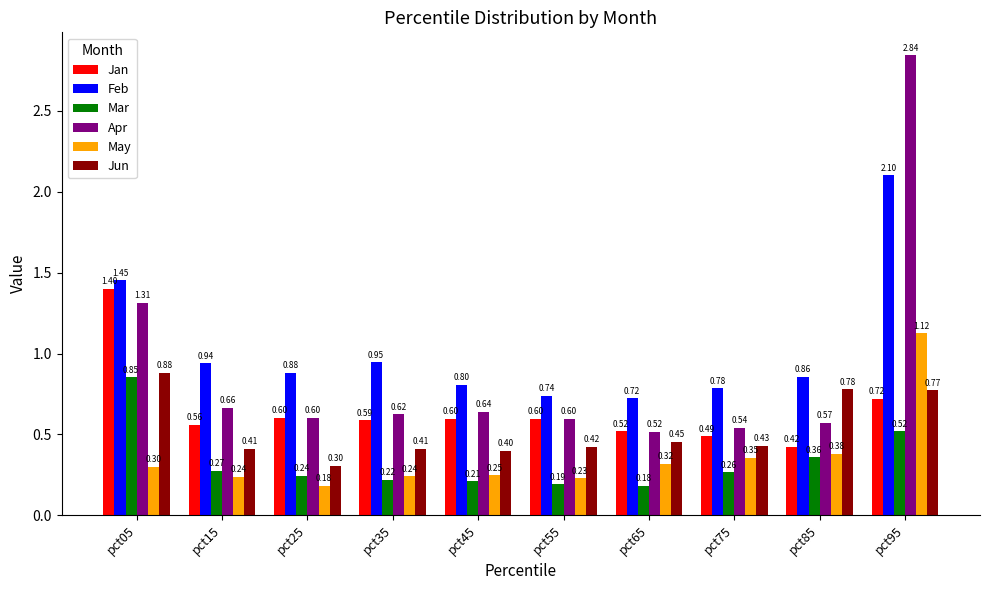

At which category is the sum across all series the highest?

pct95